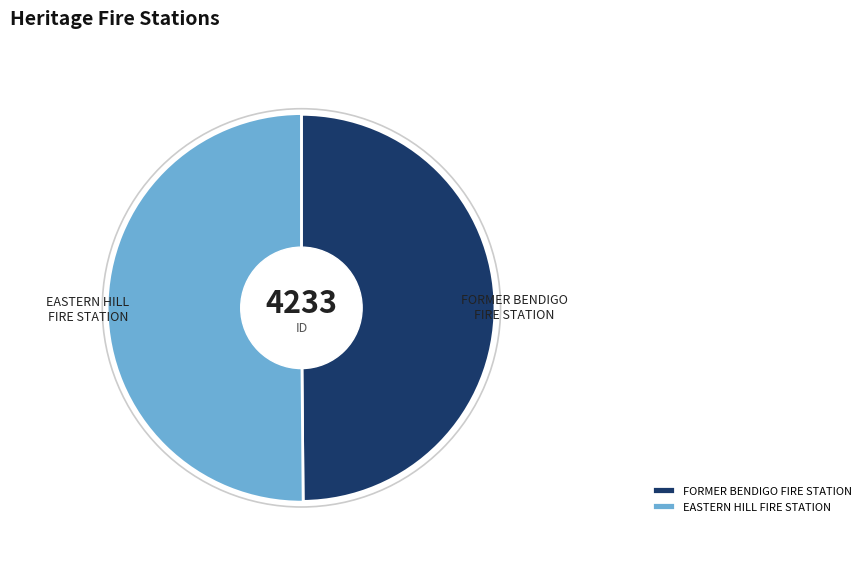

Does EASTERN HILL FIRE STATION represent more than half of the total?

Yes